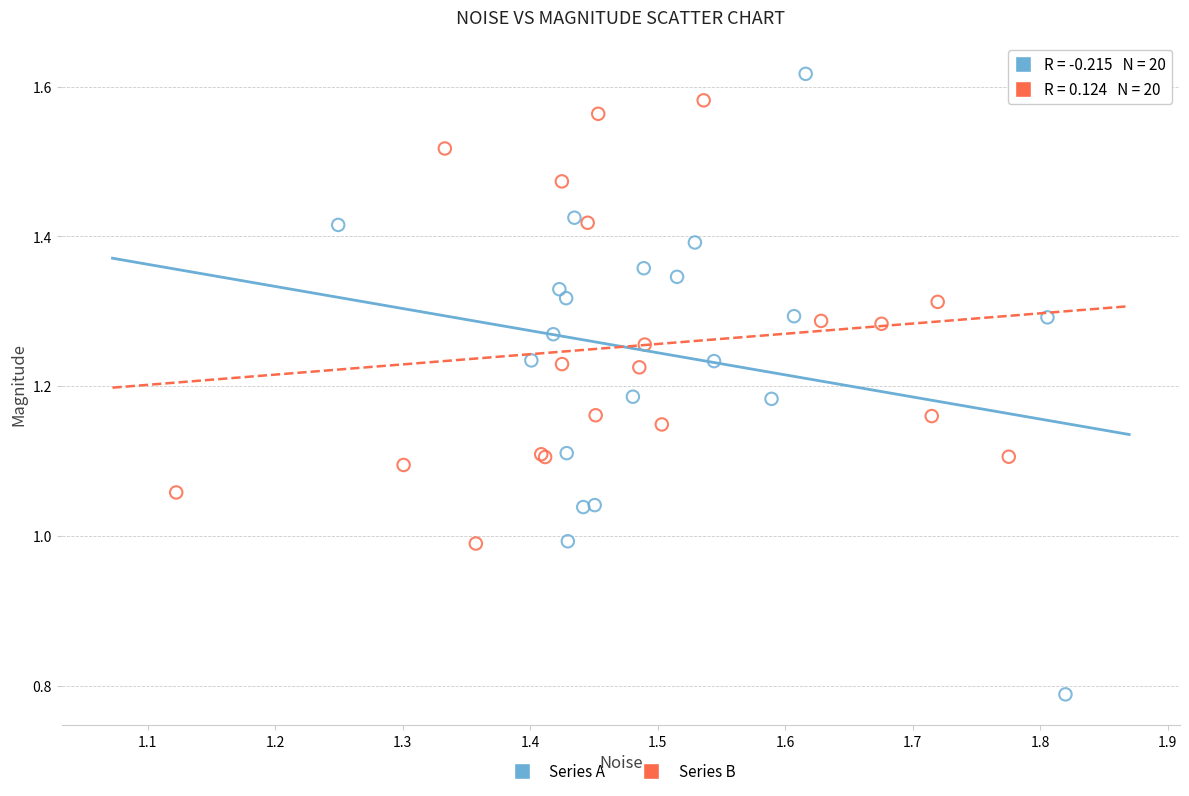

What are all the series names shown in the legend?

Series A, Series B